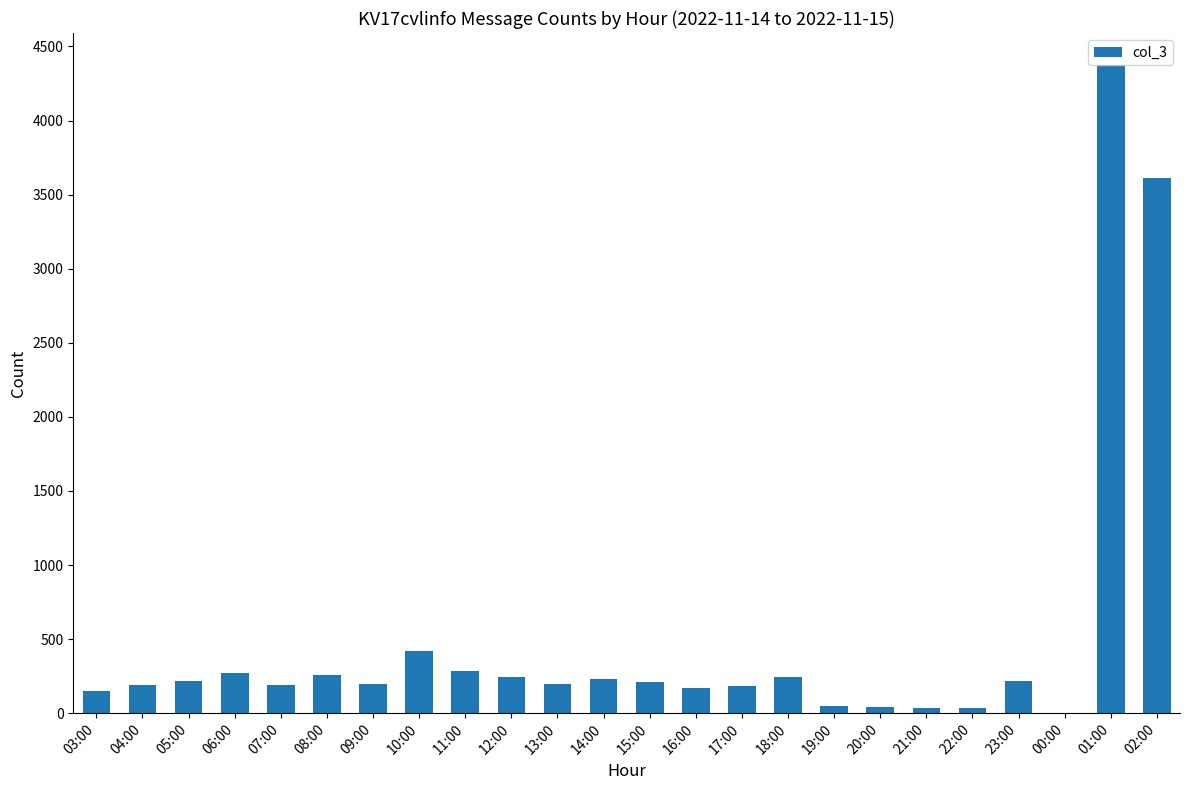

Approximately how many times larger is the value at 08:00 compared to 23:00?

1.2